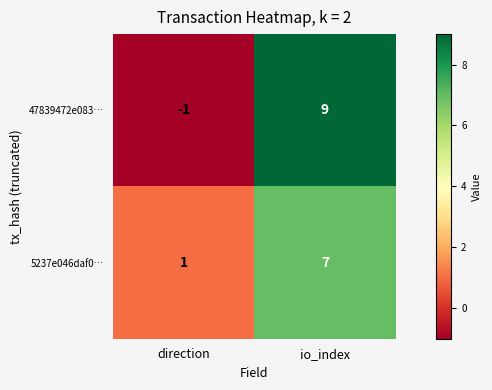

Which series has the largest range (max minus min)?

47839472e083…